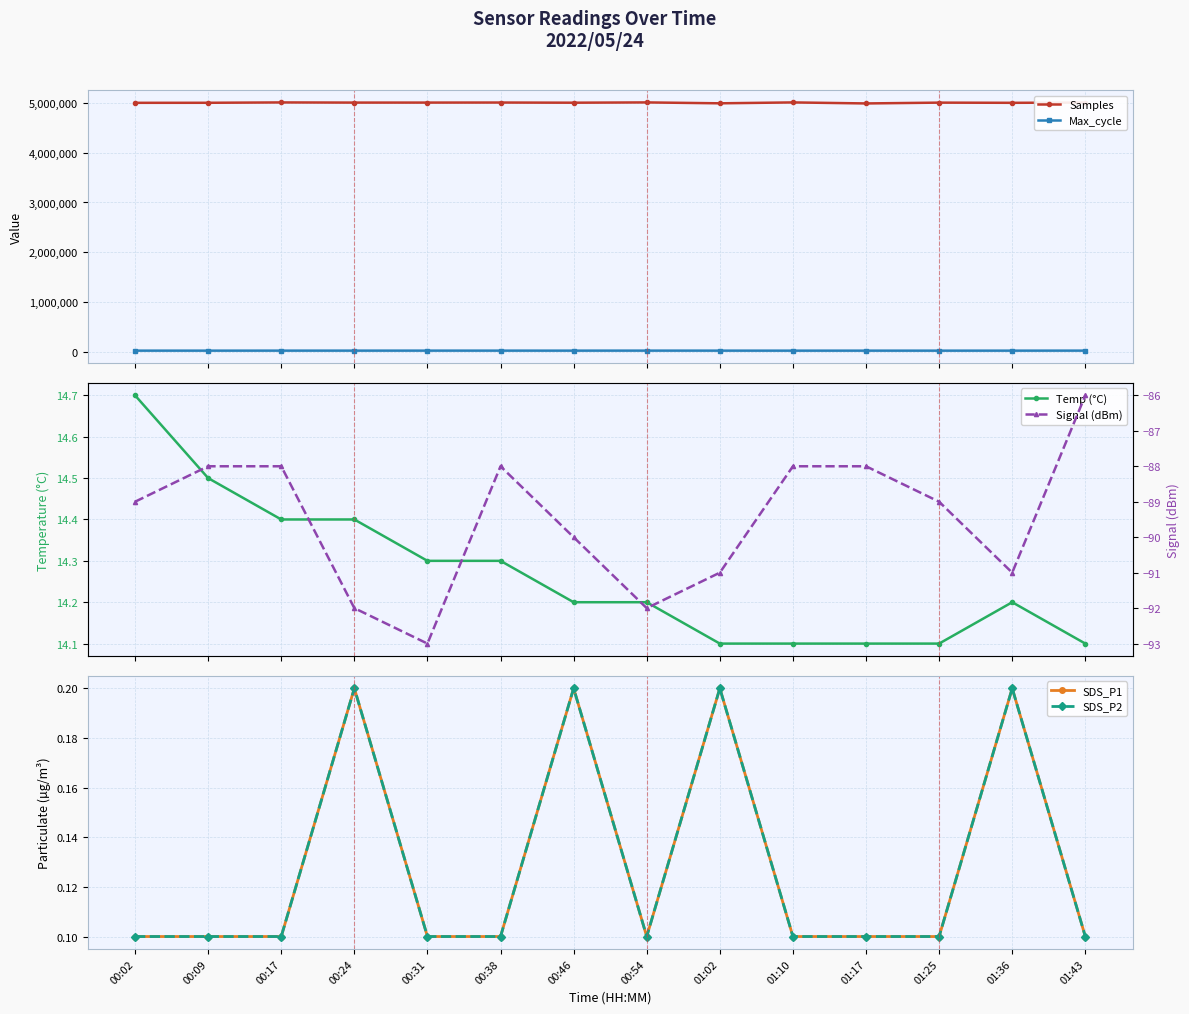

Rank the categories by Temp (°C) value from lowest to highest.

01:02, 01:10, 01:17, 01:25, 01:43, 00:46, 00:54, 01:36, 00:31, 00:38, 00:17, 00:24, 00:09, 00:02